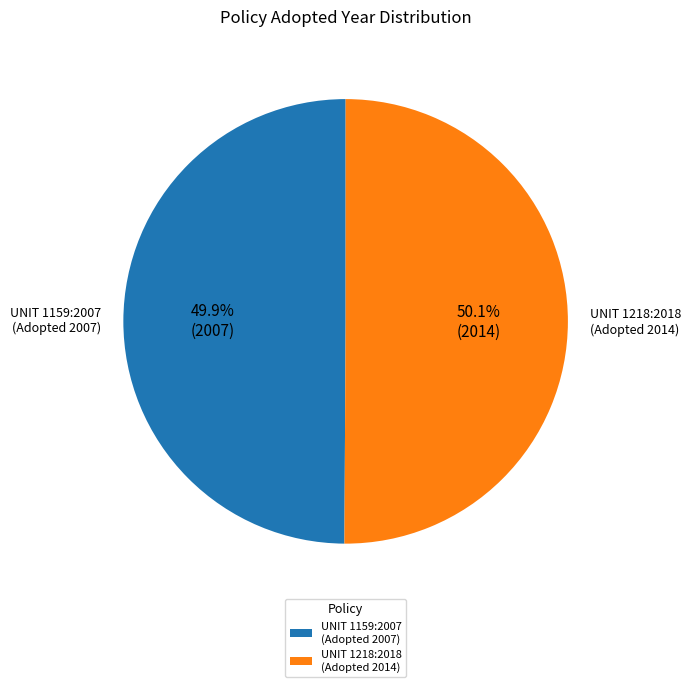

What is the total percentage of UNIT 1159:2007 (Adopted 2007) and UNIT 1218:2018 (Adopted 2014)?

100.0%